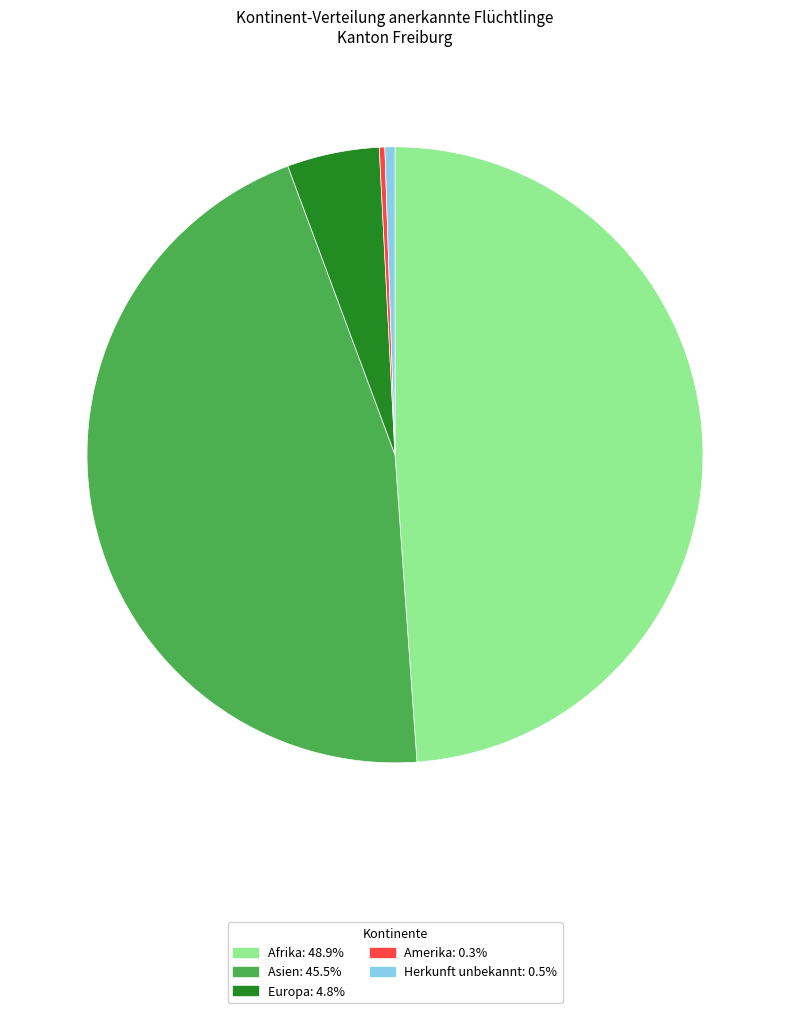

Does any single category account for the majority?

No